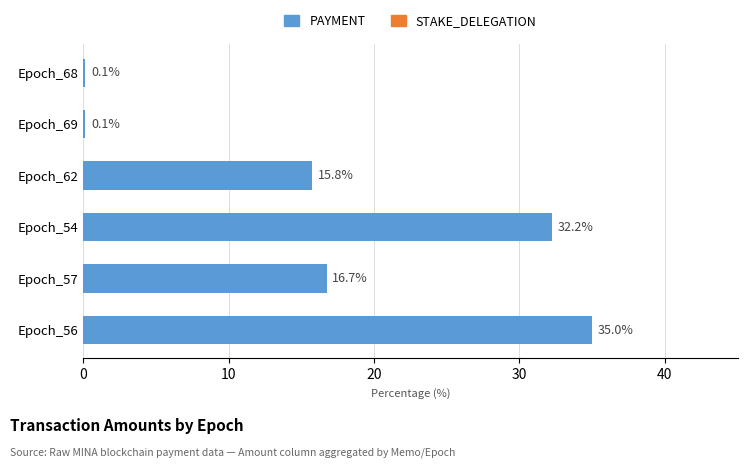

The chart shows a value of 58.6 at Epoch_56. True or false?

False